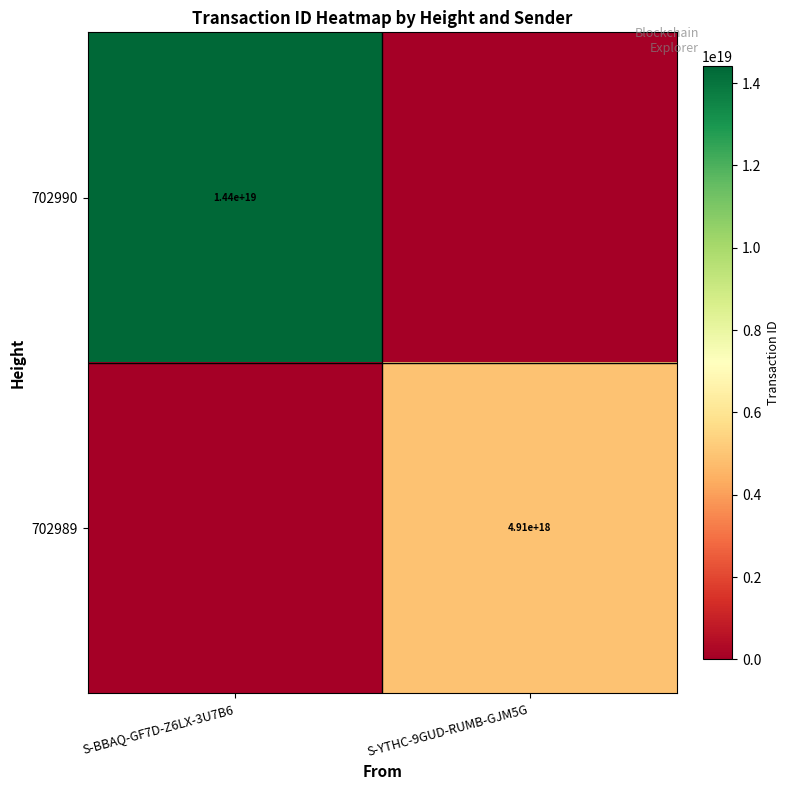

True or false: 702989 has a value of 4910000000000000000 at S-YTHC-9GUD-RUMB-GJM5G.

True